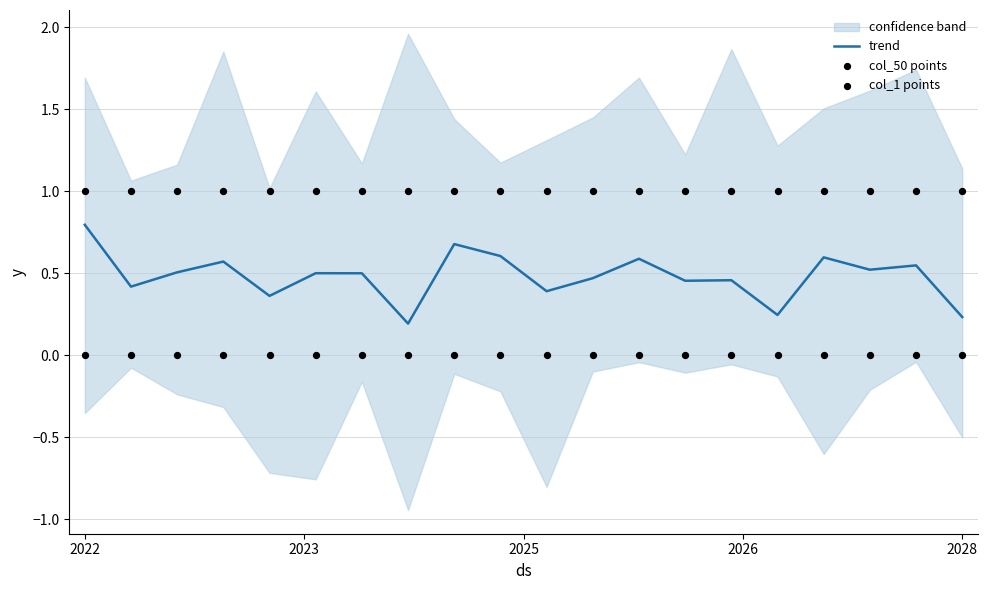

What are all the series names shown in the legend?

trend, col_50 points, col_1 points